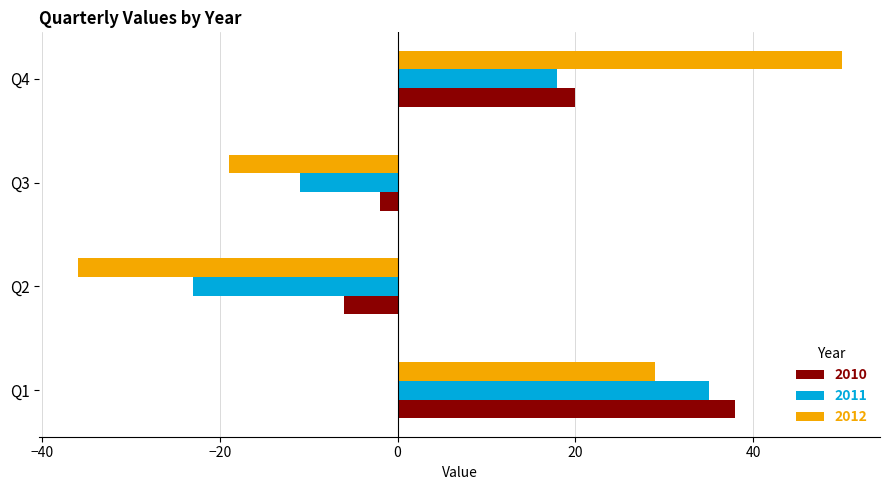

List the series in order of their overall mean, lowest first.

2011, 2012, 2010